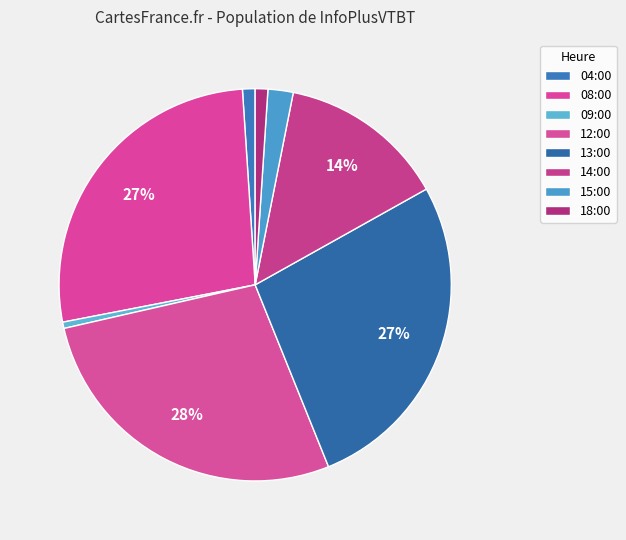

Rank the categories by value from lowest to highest.

09:00, 04:00, 18:00, 15:00, 14:00, 08:00, 13:00, 12:00